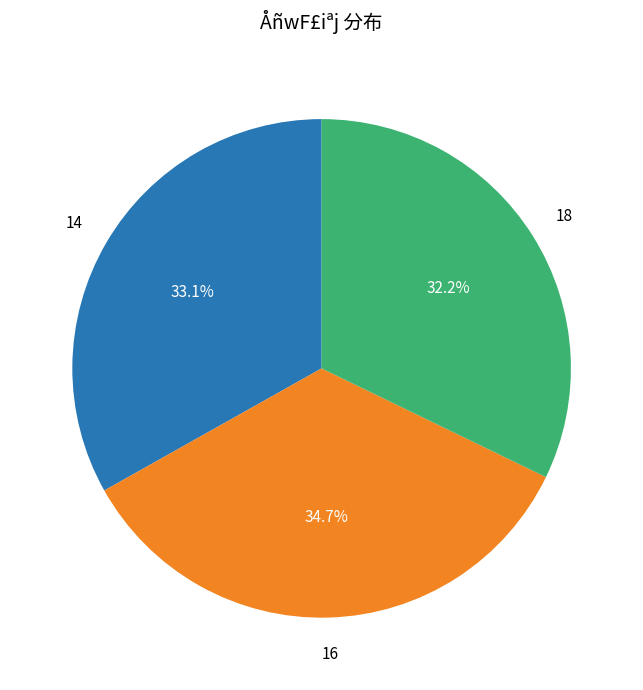

Does 16 account for over 50% of the chart?

No